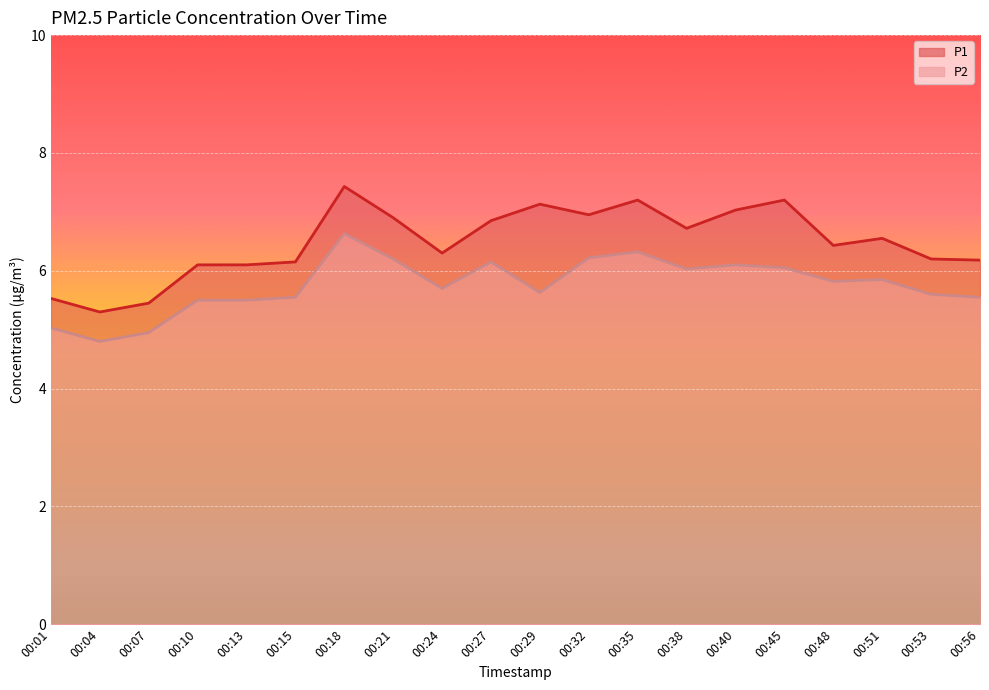

Reading left to right, what are all the values shown in this chart?

P1: 5.5	5.3	5.5	6.1	6.1	6.2	7.4	6.9	6.3	6.8	7.1	7.0	7.2	6.7	7.0	7.2	6.4	6.5	6.2	6.2
P2: 5.0	4.8	5.0	5.5	5.5	5.5	6.6	6.2	5.7	6.2	5.6	6.2	6.3	6.0	6.1	6.0	5.8	5.8	5.6	5.5